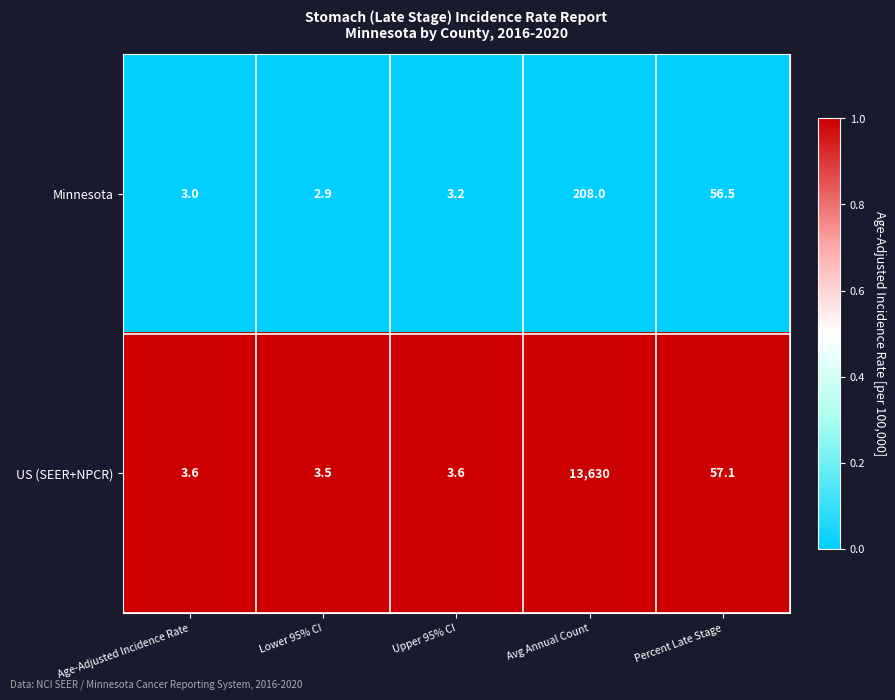

Which series has the widest spread of values?

US (SEER+NPCR)